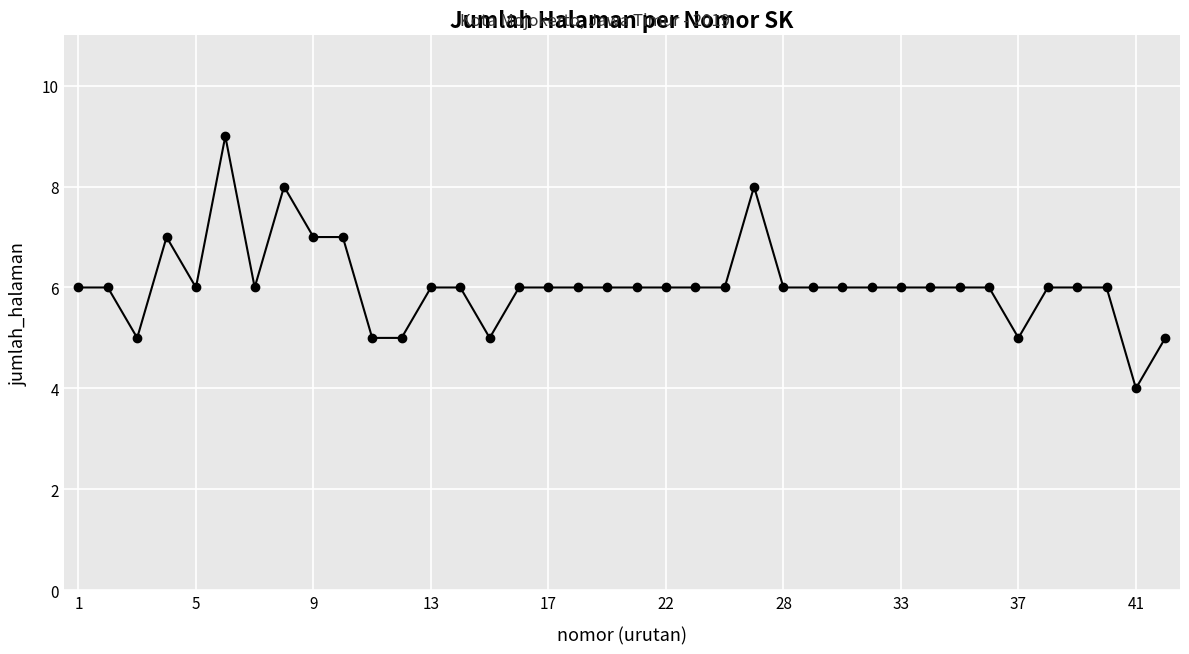

True or false: the data has more than 1 interior local peaks.

True